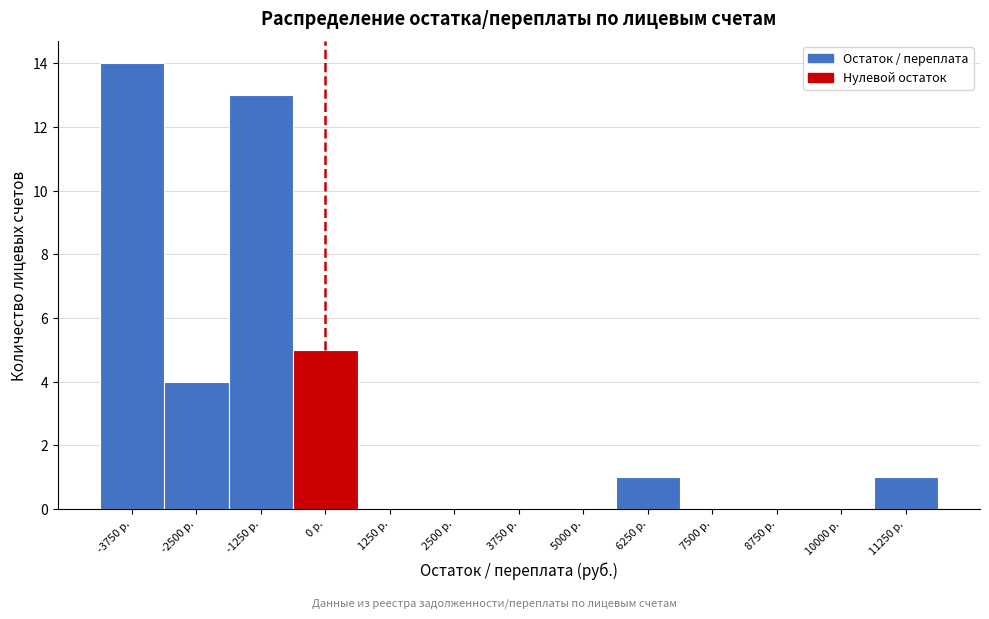

Reading left to right, list every bar in this chart as the range it spans on the x-axis followed by its height. Neither the bar edges nor the heights are printed on the chart, so give them approximately, as read against the axes.

-4400 to -3200: 14
-3200 to -1800: 4
-1800 to -600: 13
-600 to 600: 5
600 to 1800: 0
1800 to 3200: 0
3200 to 4400: 0
4400 to 5600: 0
5600 to 6800: 1
6800 to 8200: 0
8200 to 9400: 0
9400 to 10600: 0
10600 to 11800: 1